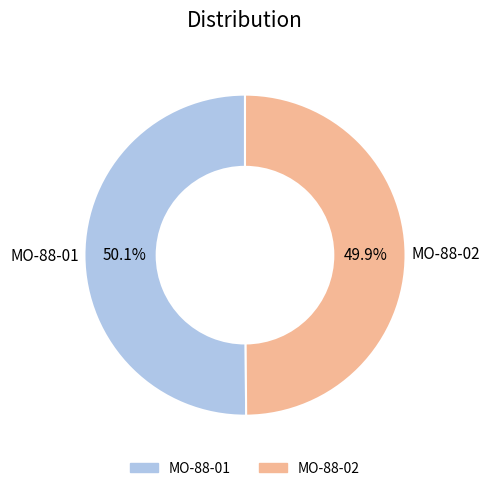

To the nearest percent, what is the average slice percentage?

50%